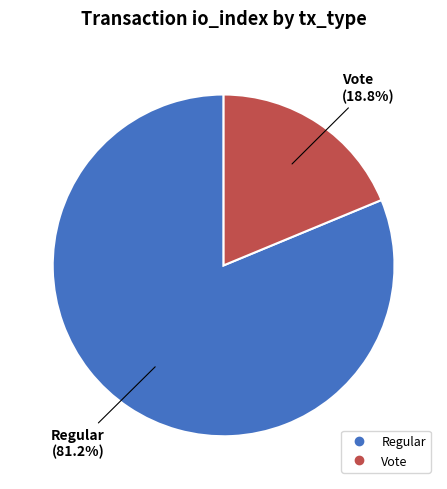

Does any single category account for the majority?

Yes